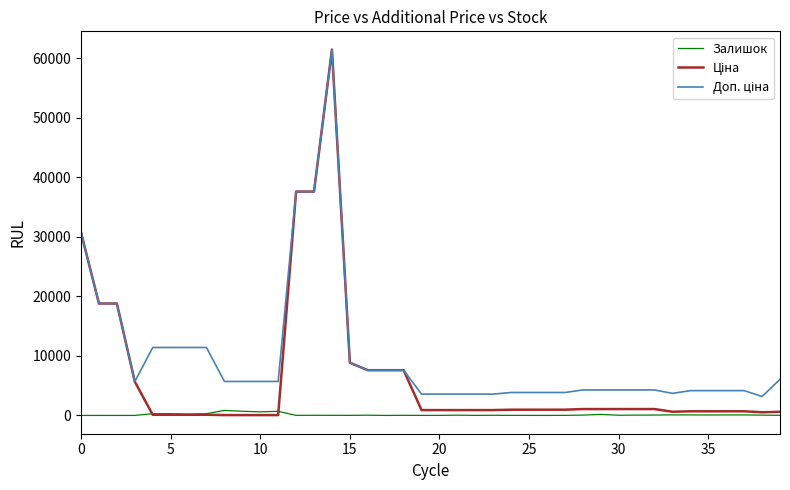

Does the chart display data point markers on the line(s)?

No